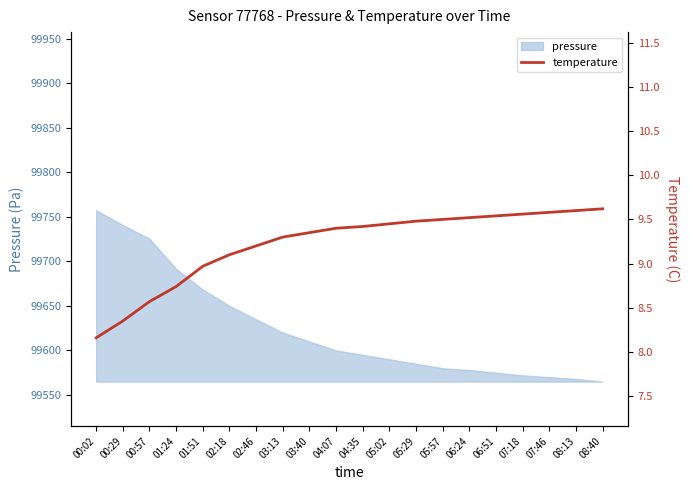

How many lines are shown in the chart?

1